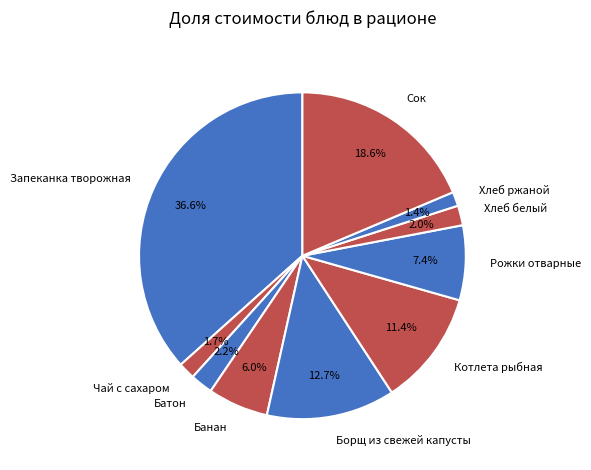

True or false: Хлеб ржаной accounts for 10% of the total.

False